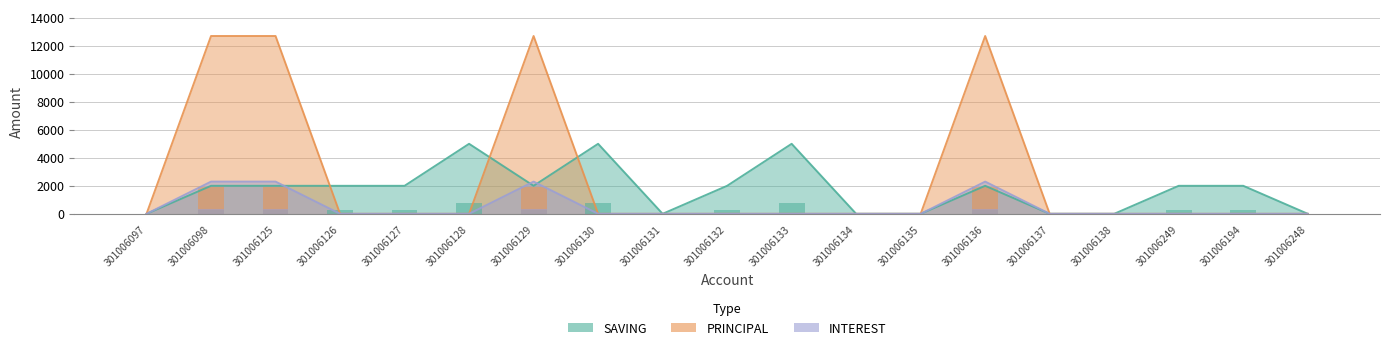

What is the label of the 10th bar from the right?

301006132